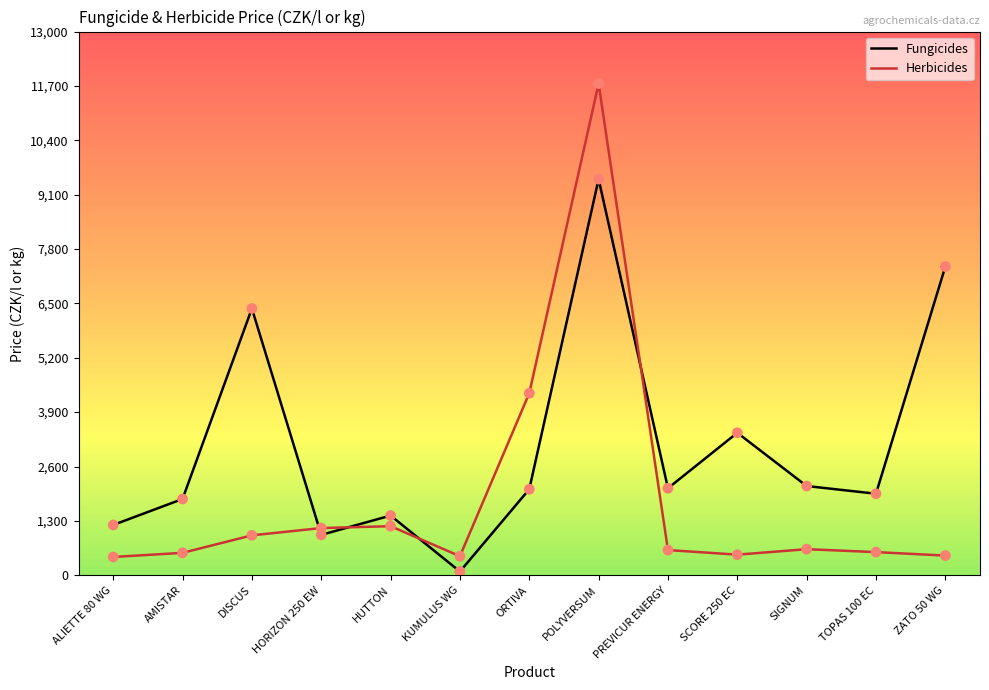

At which category is the sum across all series the highest?

POLYVERSUM